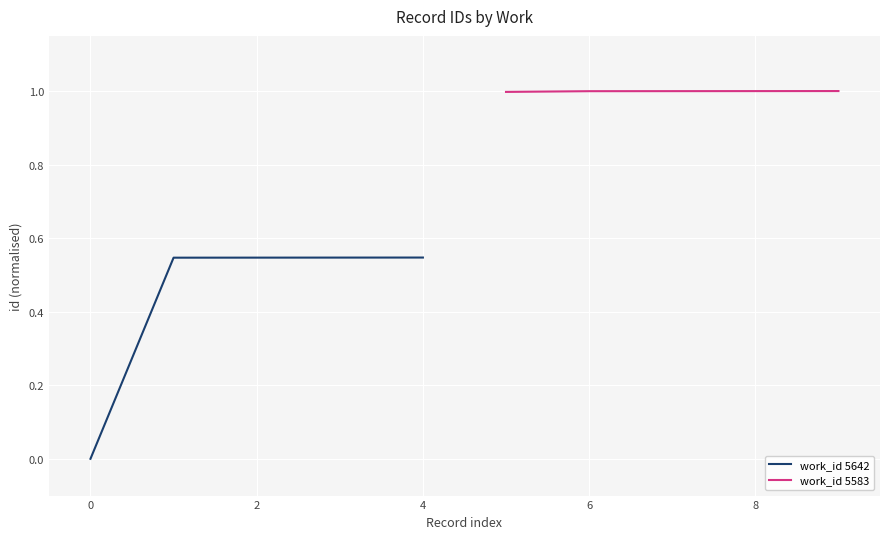

Is it true that work_id 5642 equals 0.0 at 0?

True